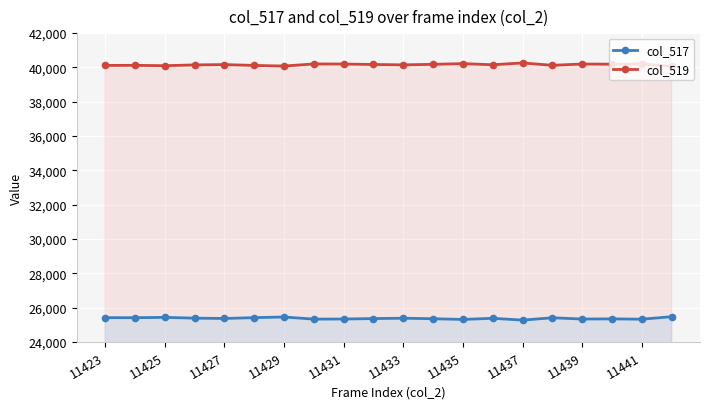

What is the lowest value of the col_519 series?

40062